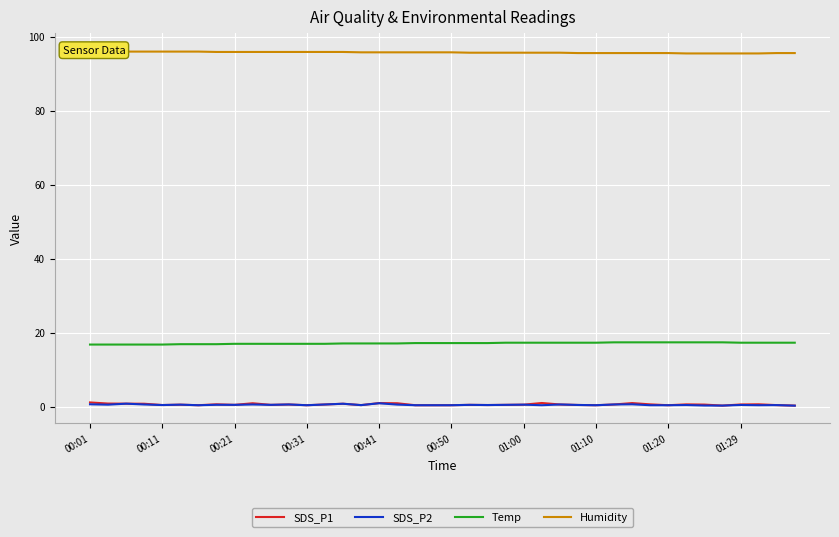

What is the sum of the SDS_P2 values at 21 and 39?

0.8